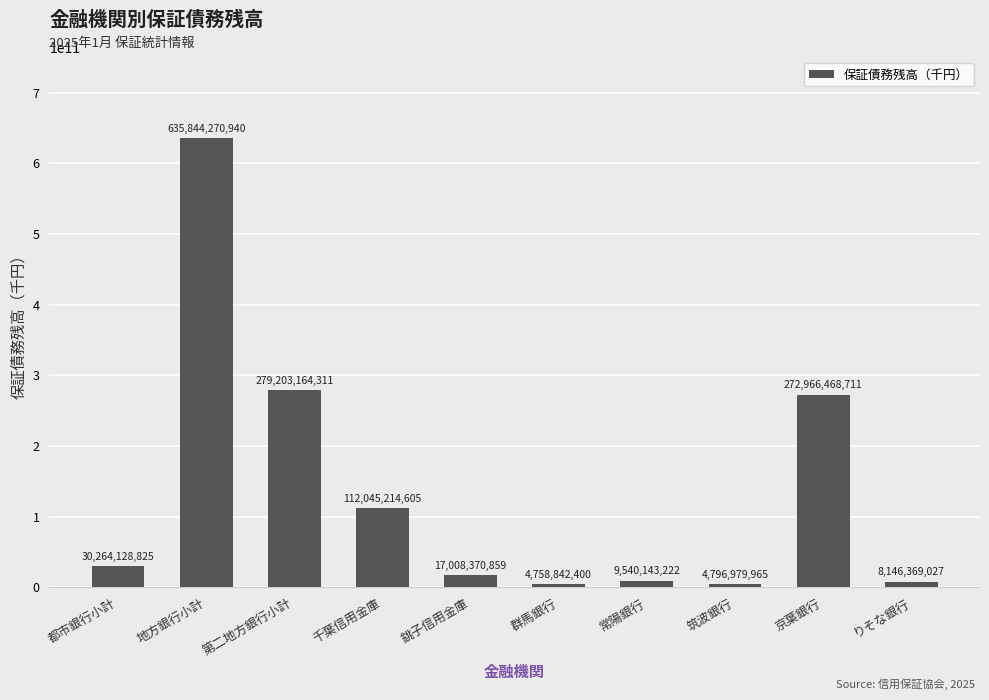

What is the sum of all values?

1374573952865